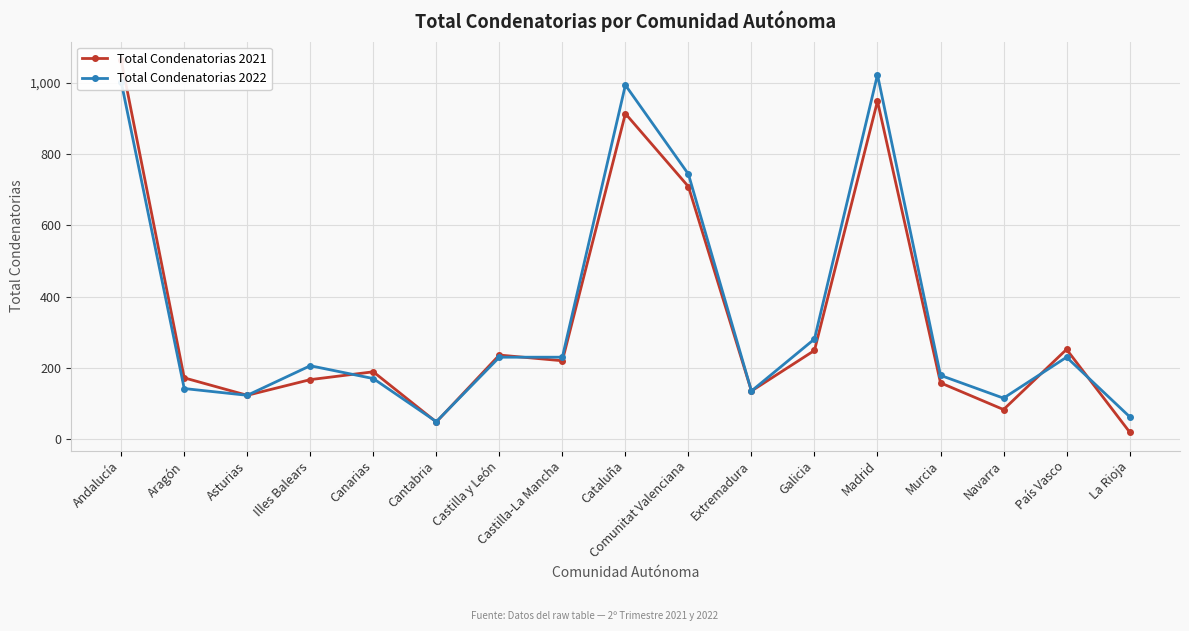

Is it true that Total Condenatorias 2022 equals 1003 at Andalucía?

True